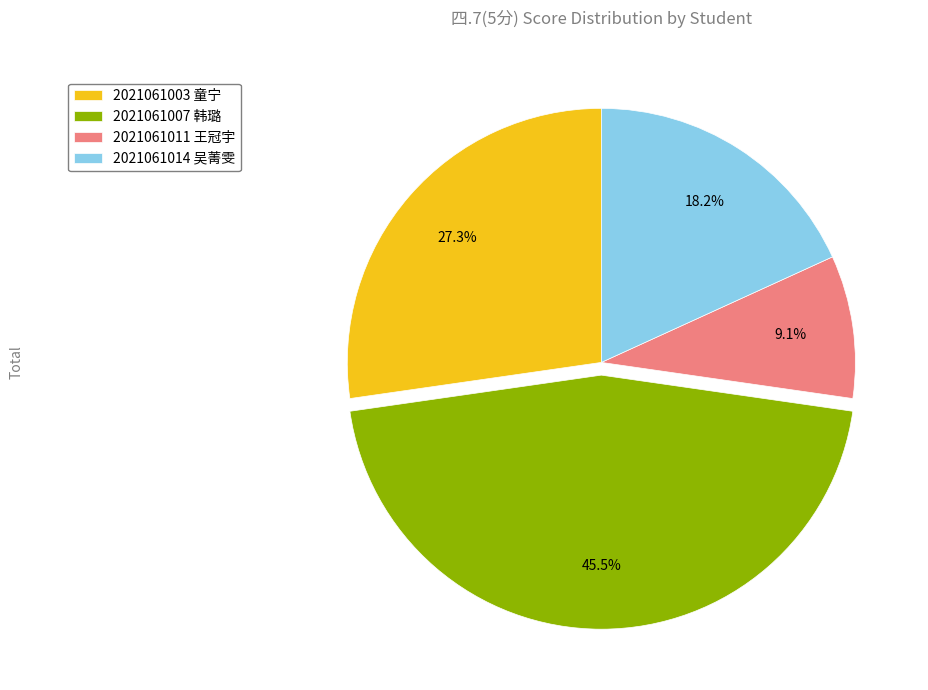

To the nearest percent, what portion does 2021061003 童宁 represent?

27%